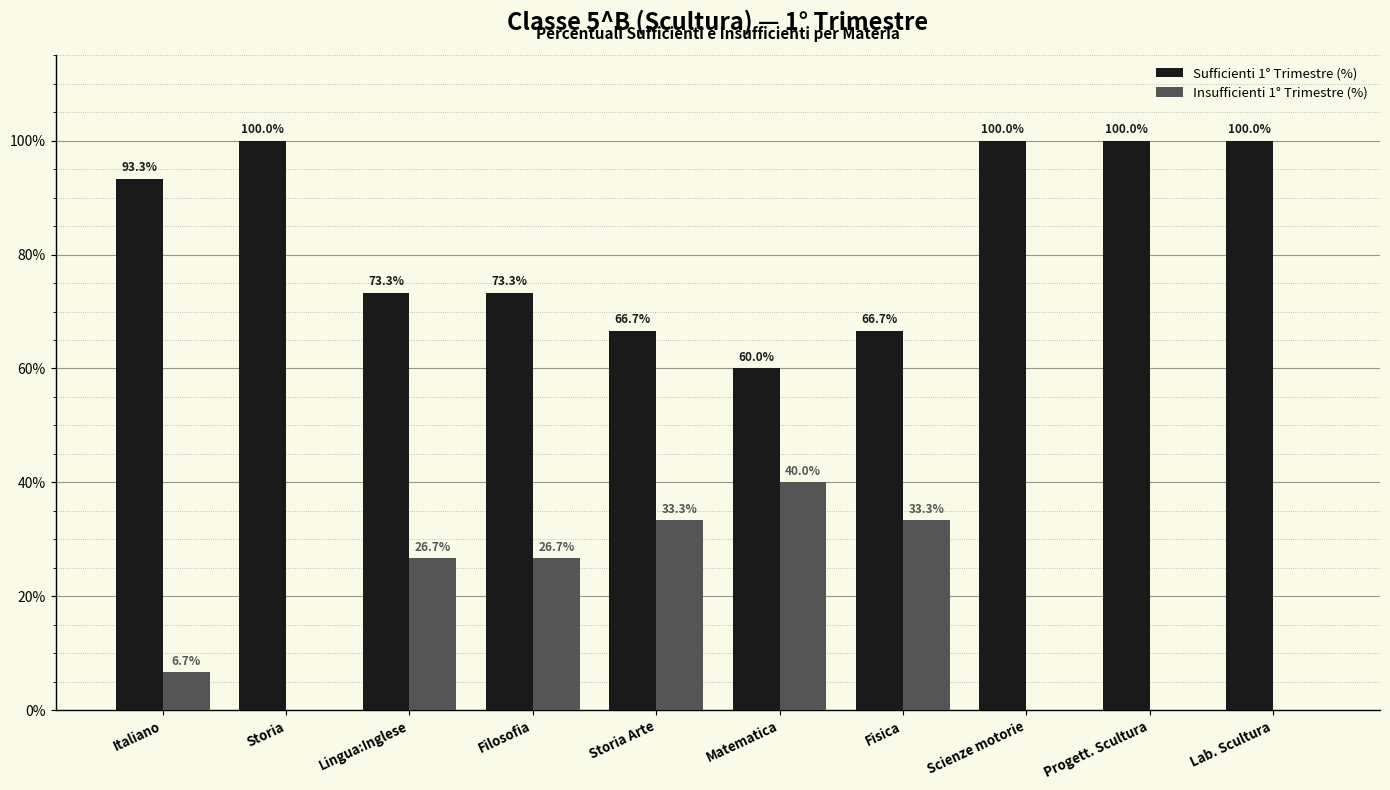

What is the sum of all Sufficienti 1° Trimestre (%) values?

833.3